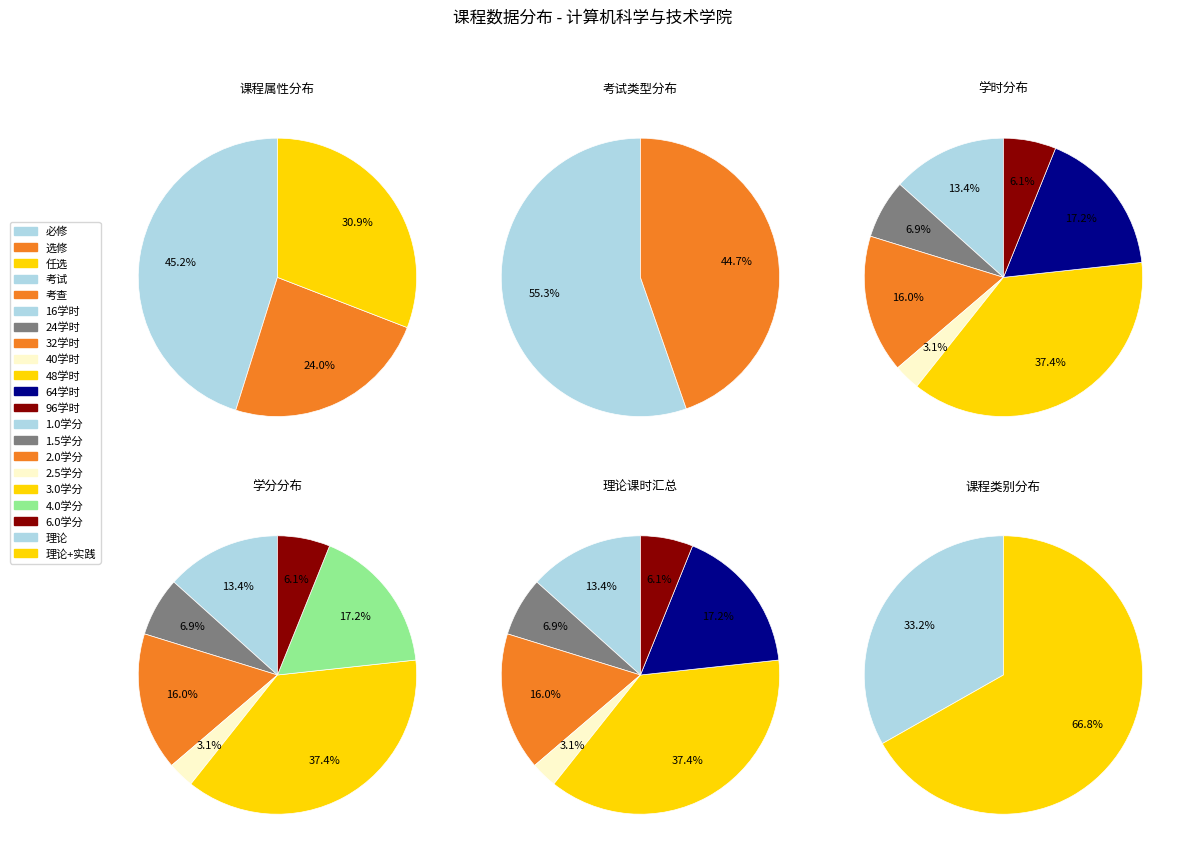

Which series has the widest spread of values?

理论